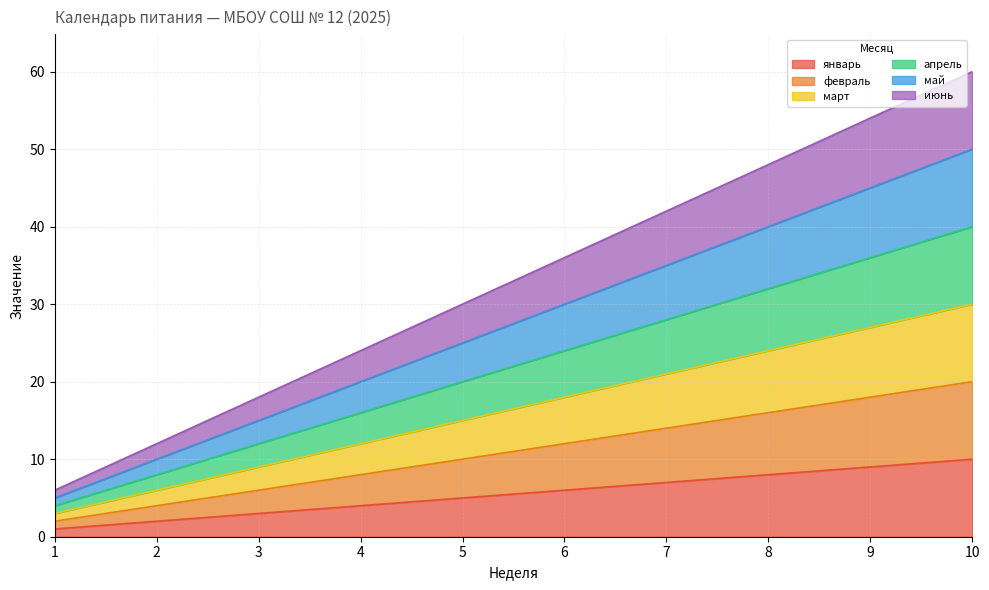

How many values in the январь series exceed 6?

4